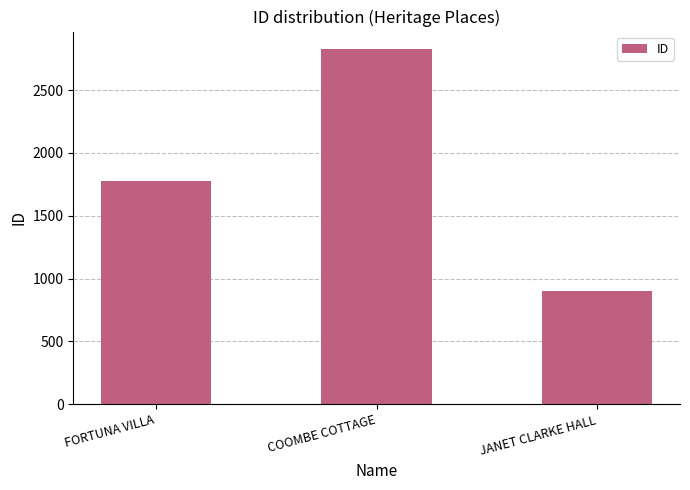

Which category has the highest value across all series?

COOMBE COTTAGE